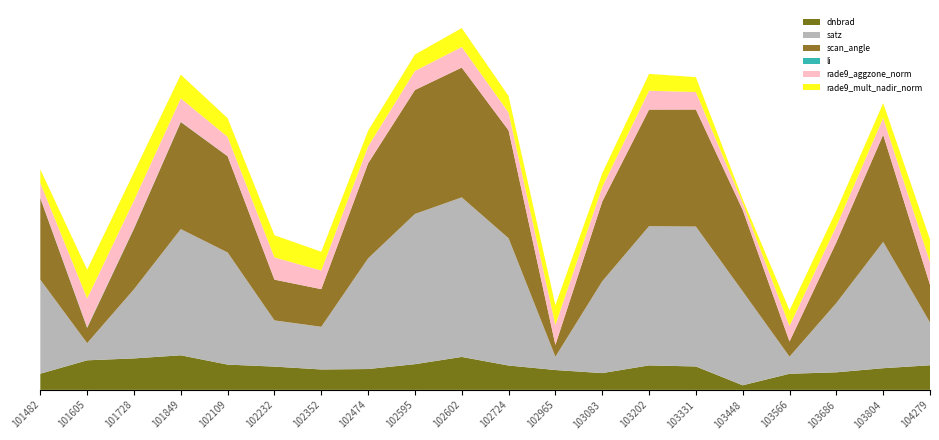

Reading left to right, list all the values displayed in this chart.

dnbrad: 101482=6.8	101605=12.5	101728=13.3	101849=14.6	102109=10.7	102232=9.8	102352=8.6	102474=8.8	102595=10.9	102602=13.9	102724=10.3	102965=8.4	103083=7.1	103202=10.3	103331=9.9	103448=1.9	103566=6.8	103686=7.4	103804=9.1	104279=10.4
satz: 101482=39.7	101605=7.3	101728=29.2	101849=53.3	102109=47.4	102232=19.5	102352=18.0	102474=46.7	102595=63.4	102602=67.4	102724=53.7	102965=5.6	103083=38.8	103202=58.8	103331=59.1	103448=39.7	103566=7.2	103686=29.2	103804=53.3	104279=18.1
scan_angle: 101482=34.4	101605=6.4	101728=25.6	101849=45.2	102109=40.6	102232=17.2	102352=15.9	102474=40.1	102595=52.3	102602=54.8	102724=45.5	102965=5.0	103083=33.7	103202=49.2	103331=49.4	103448=34.4	103566=6.4	103686=25.6	103804=45.2	104279=15.9
li: 101482=0.1	101605=0.2	101728=0.1	101849=0.1	102109=0.0	102232=0.0	102352=0.0	102474=0.0	102595=0.0	102602=0.0	102724=0.0	102965=0.0	103083=0.0	103202=0.0	103331=0.0	103448=0.0	103566=0.0	103686=0.0	103804=0.0	104279=0.0
rade9_aggzone_norm: 101482=6.3	101605=12.2	101728=11.7	101849=9.9	102109=8.2	102232=9.4	102352=7.9	102474=7.2	102595=8.0	102602=8.7	102724=7.6	102965=8.4	103083=6.1	103202=8.0	103331=7.4	103448=2.9	103566=6.6	103686=6.8	103804=7.1	104279=9.6
rade9_mult_nadir_norm: 101482=5.7	101605=12.2	101728=11.9	101849=10.0	102109=7.9	102232=9.4	102352=7.9	102474=6.6	102595=6.9	102602=8.0	102724=6.9	102965=8.4	103083=5.8	103202=7.1	103331=6.3	103448=1.6	103566=6.6	103686=6.6	103804=6.3	104279=9.6